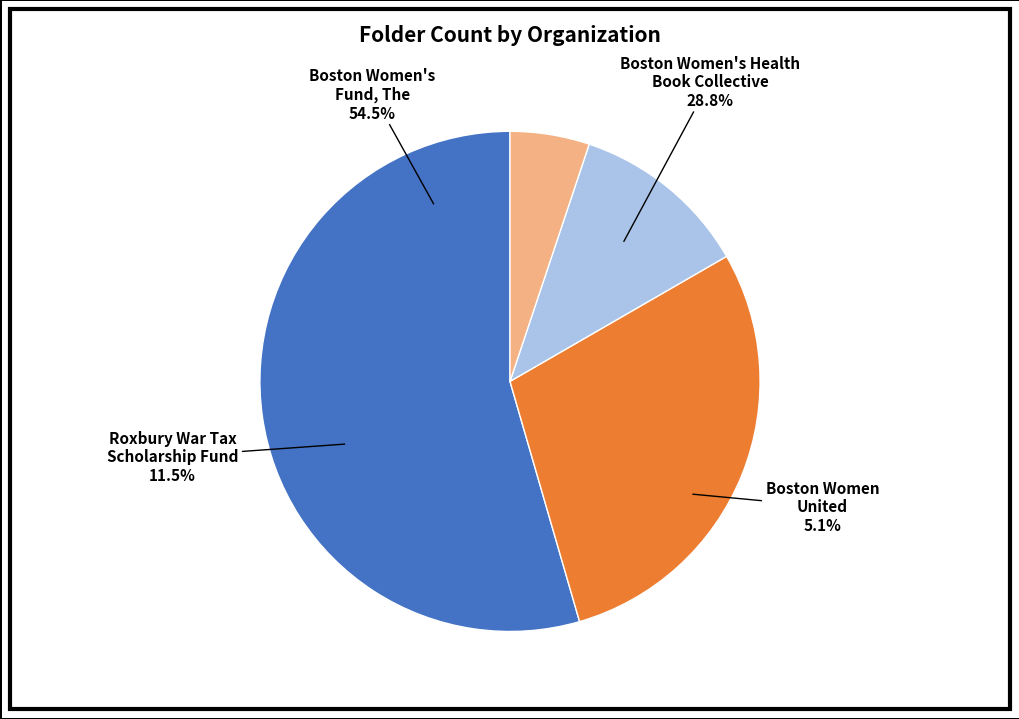

Is it true that Boston Women United is 18% of the pie?

False